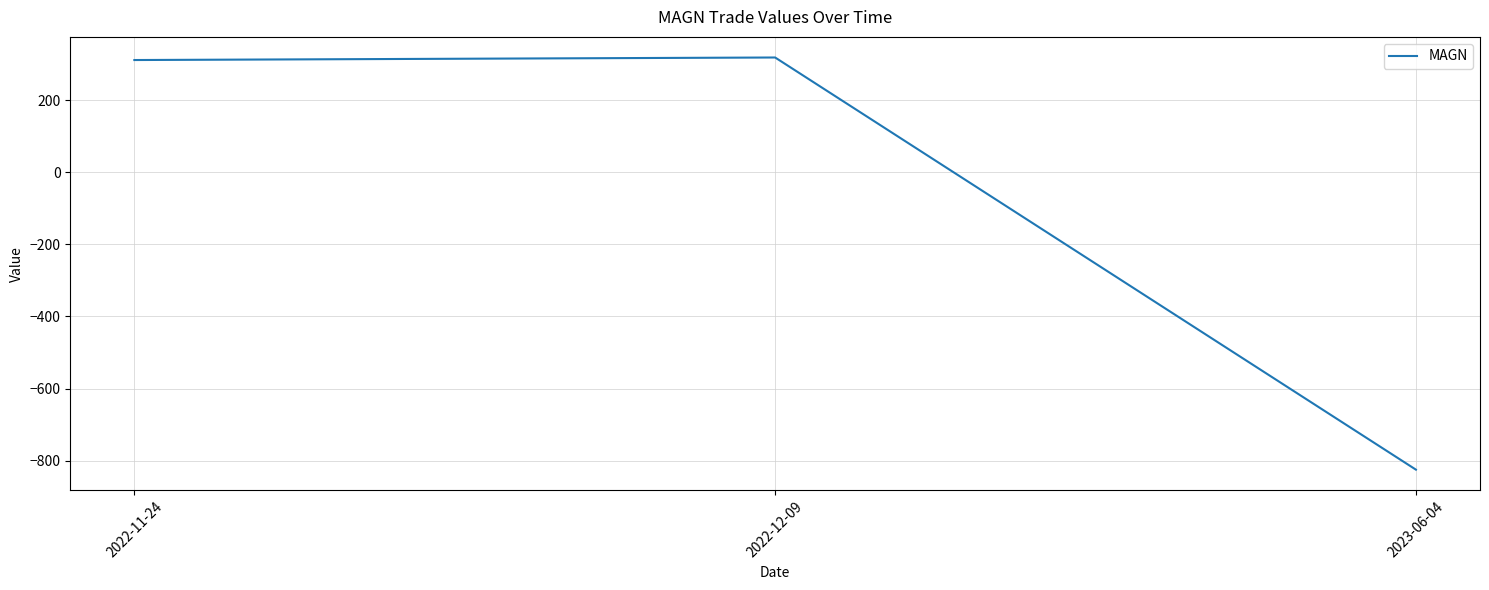

How many lines are shown in the chart?

1